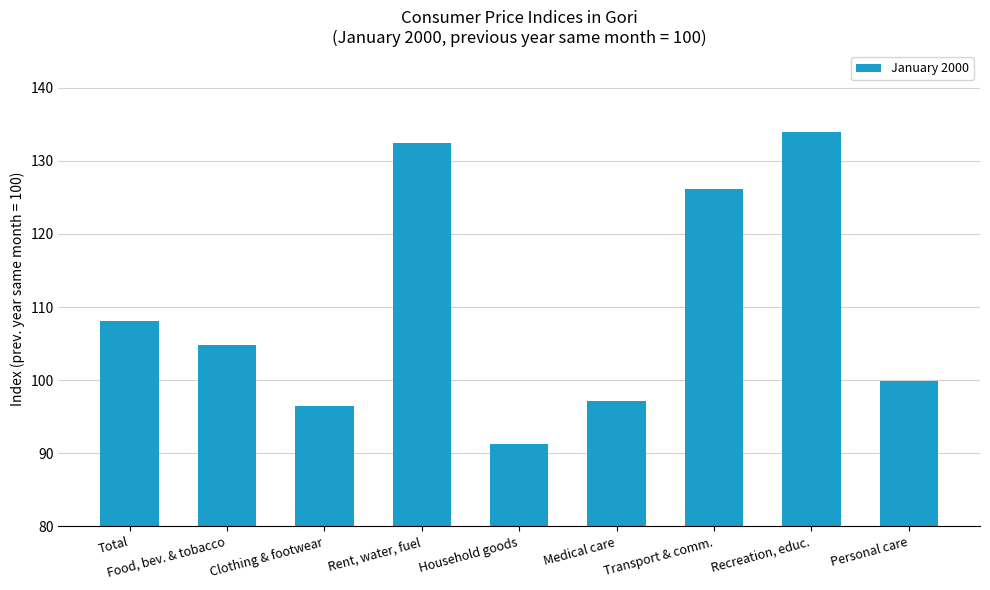

How many values are below 104?

4